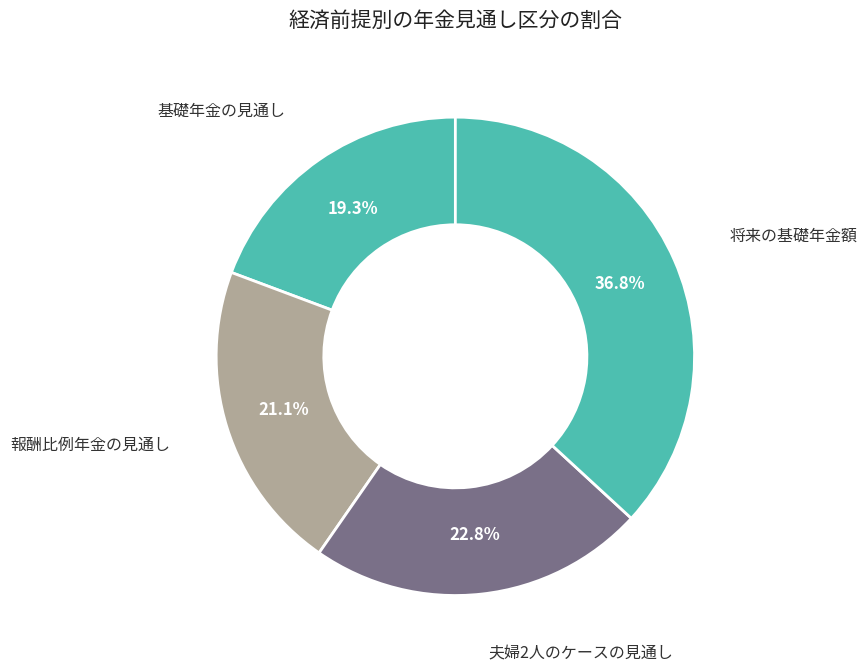

Count the number of slices in the pie.

4